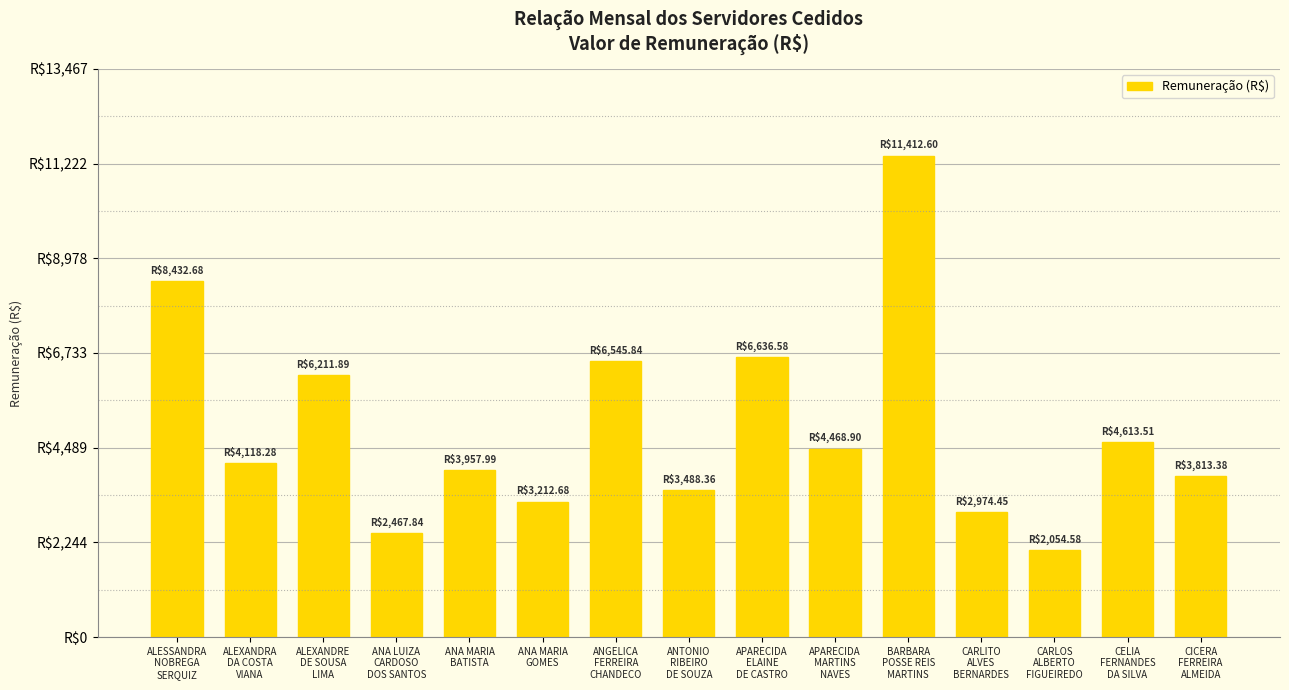

Are the bars horizontal?

No